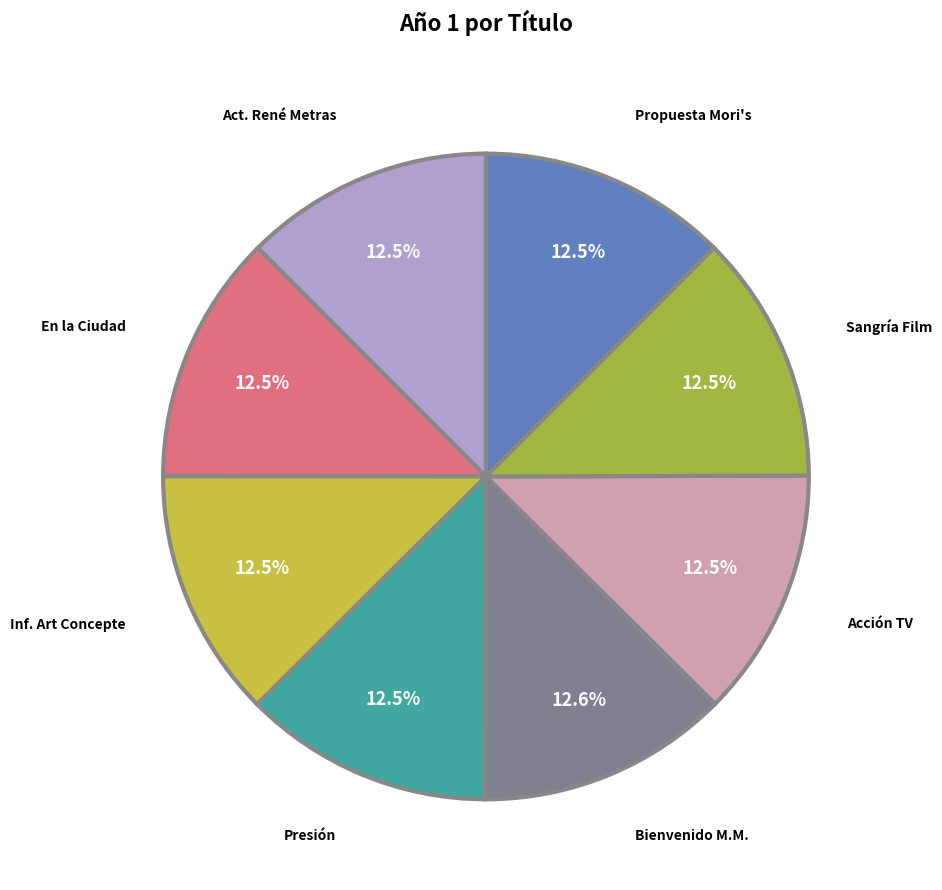

Is there any slice that represents more than half of the pie?

No